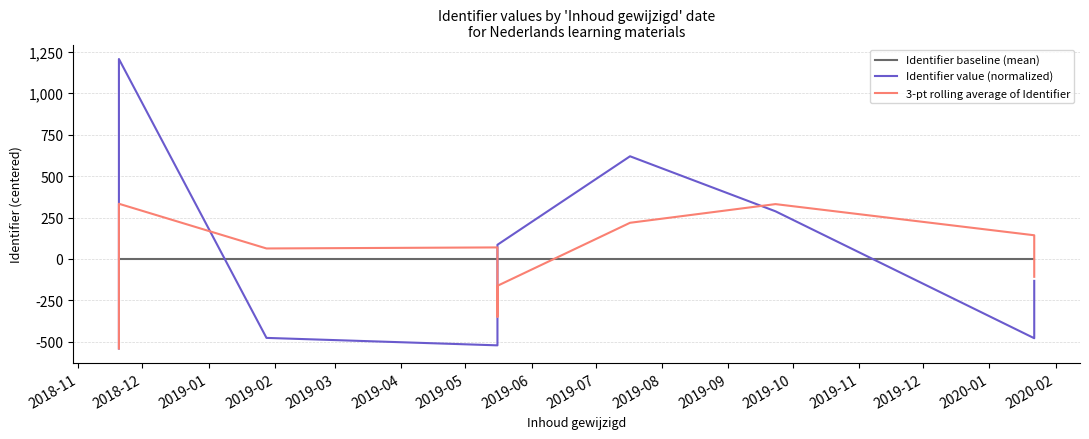

Reading left to right, list all the values displayed in this chart.

Identifier baseline (mean): 0.0	0.0	0.0	0.0	0.0	0.0	0.0	0.0	0.0	0.0
Identifier value (normalized): -540.4	1206.6	-476.4	-521.4	-50.4	85.6	619.6	287.6	-478.4	-132.4
3-pt rolling average of Identifier: -540.4	333.1	63.3	69.6	-349.4	-162.1	218.3	330.9	142.9	-107.7